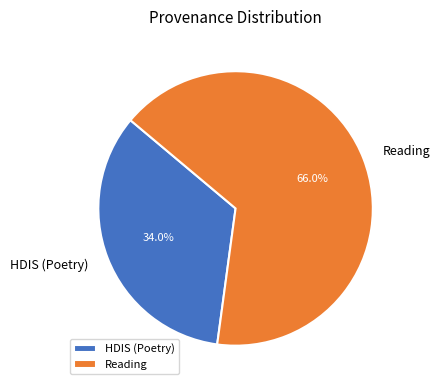

What is the majority slice?

Reading